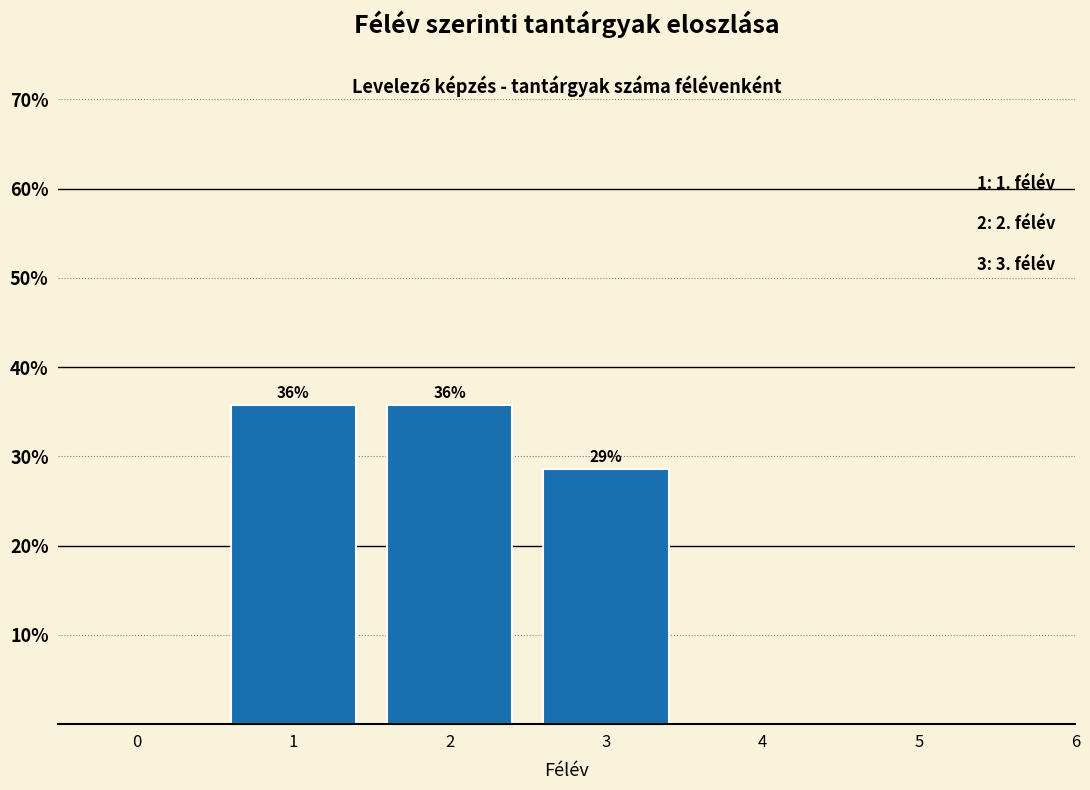

How many bars are there in total?

3